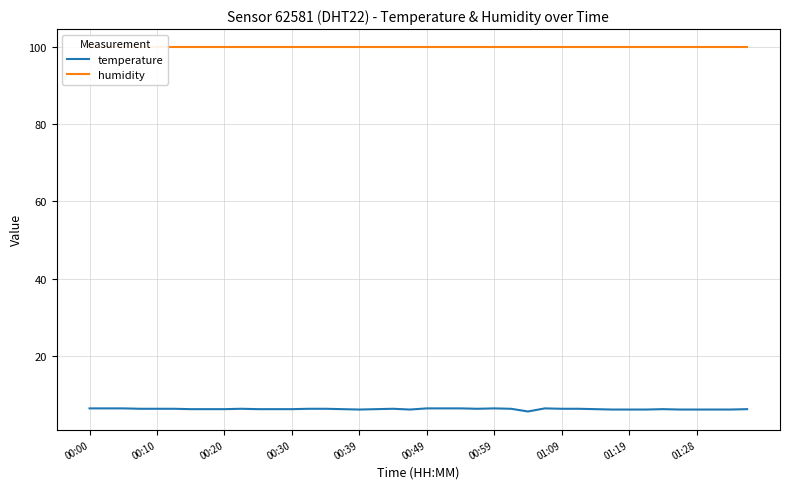

How many series are shown in this chart?

2